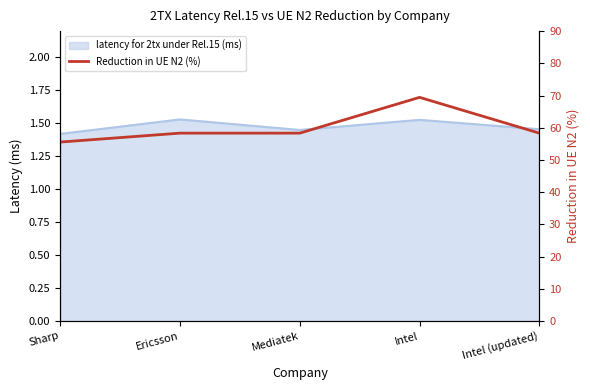

How many data points does each series have?

5